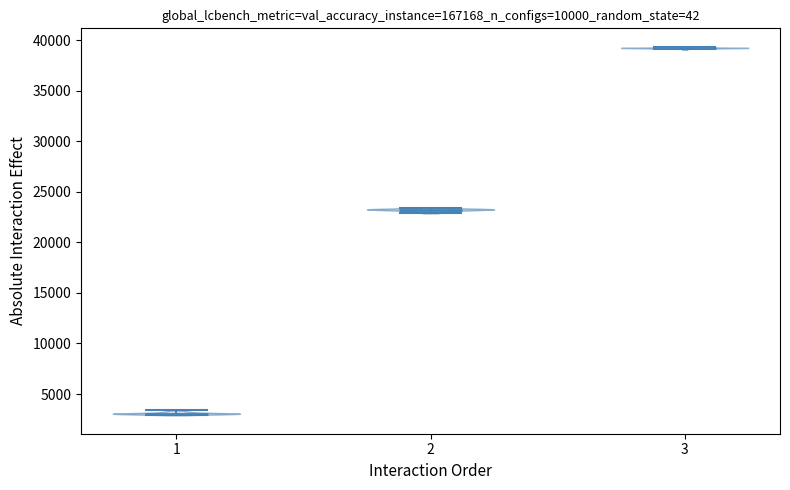

Which violin has the highest median line?

3